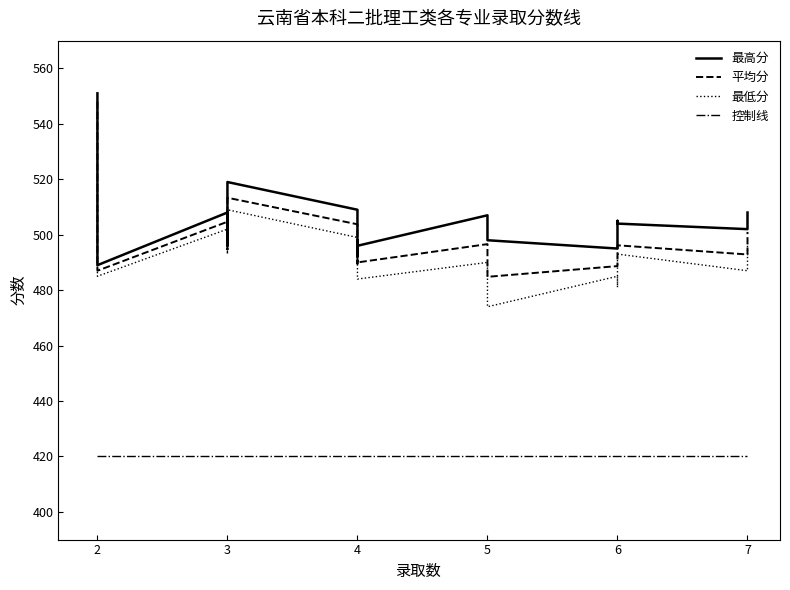

What is the difference between the second highest and minimum values in the 平均分 series?

58.7